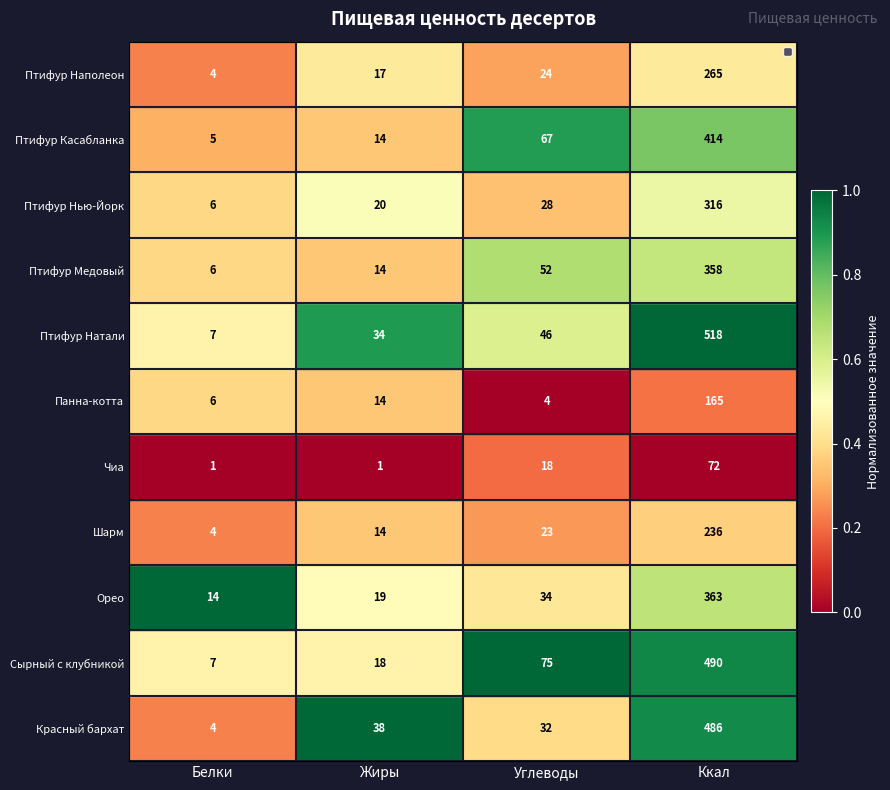

Which series has the largest range (max minus min)?

Птифур Натали